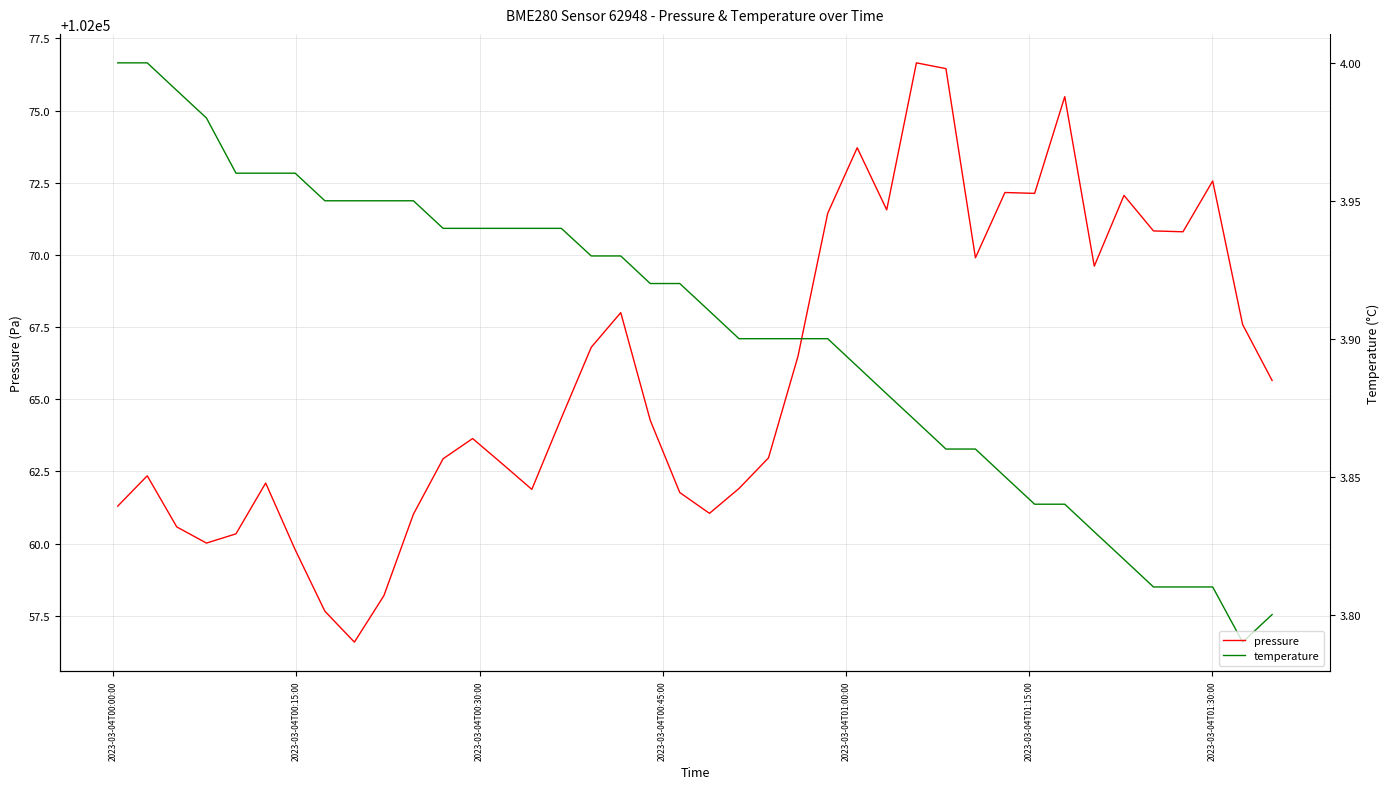

List the series in order of their peak value, highest first.

pressure, temperature